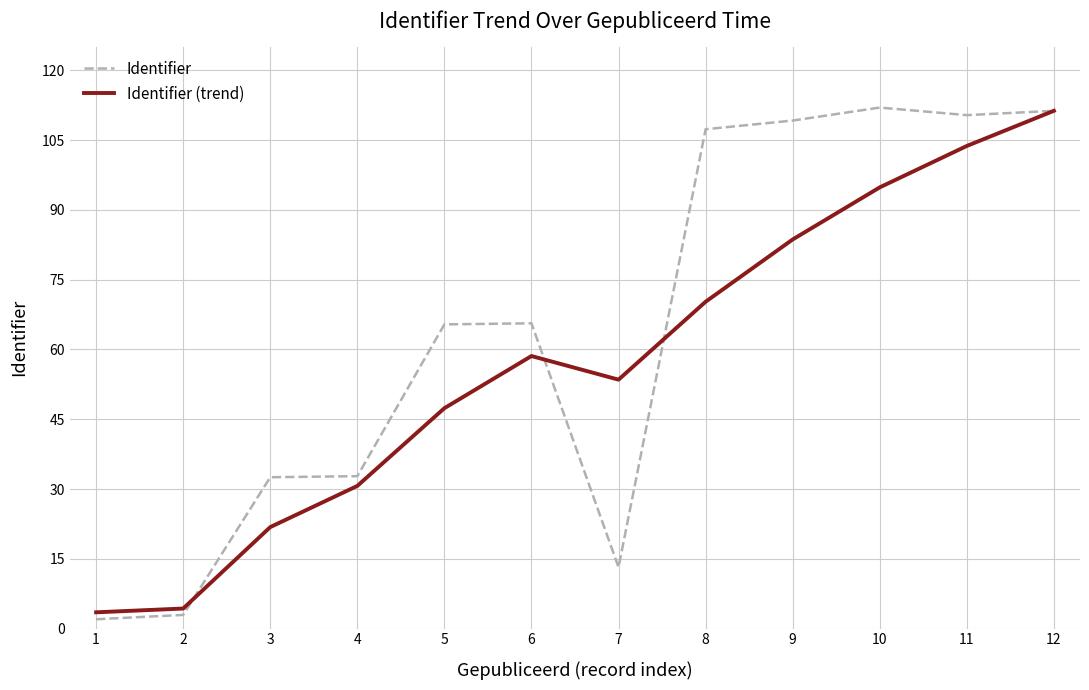

What is the greatest value displayed?

112.0